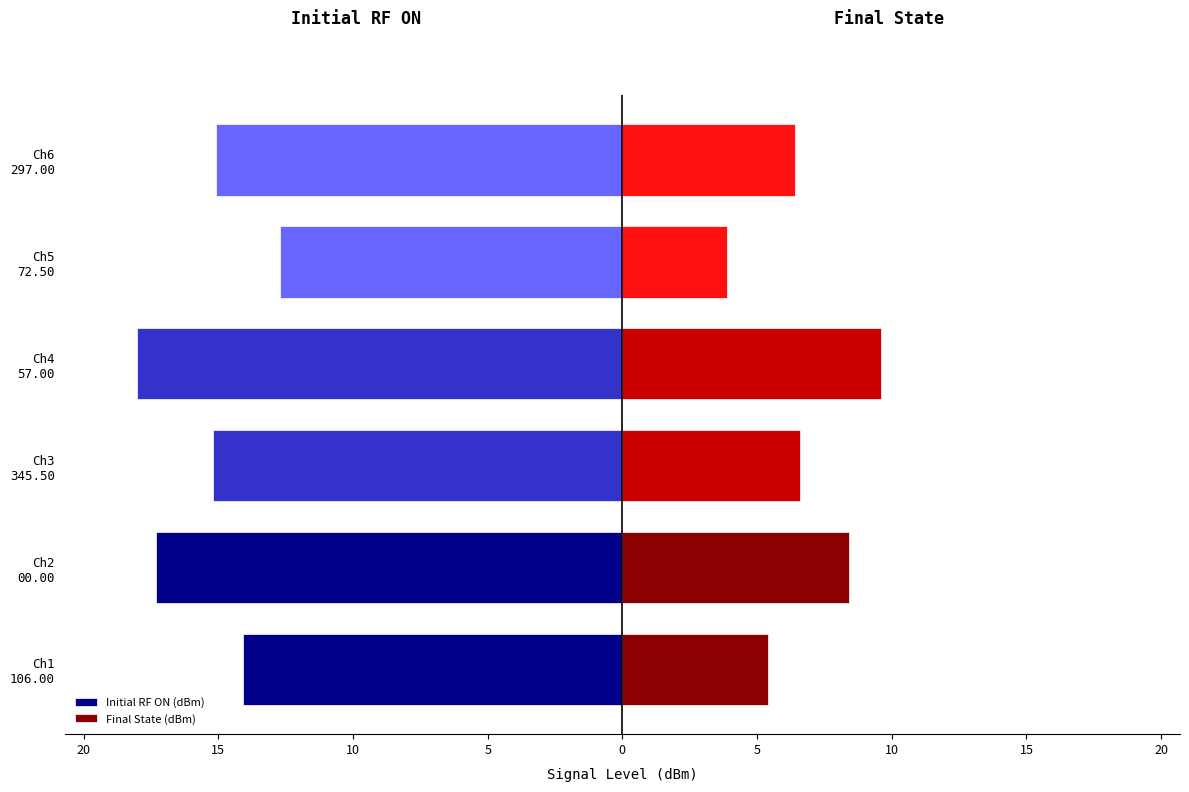

What are all the series names shown in the legend?

Initial RF ON (dBm), Final State (dBm)